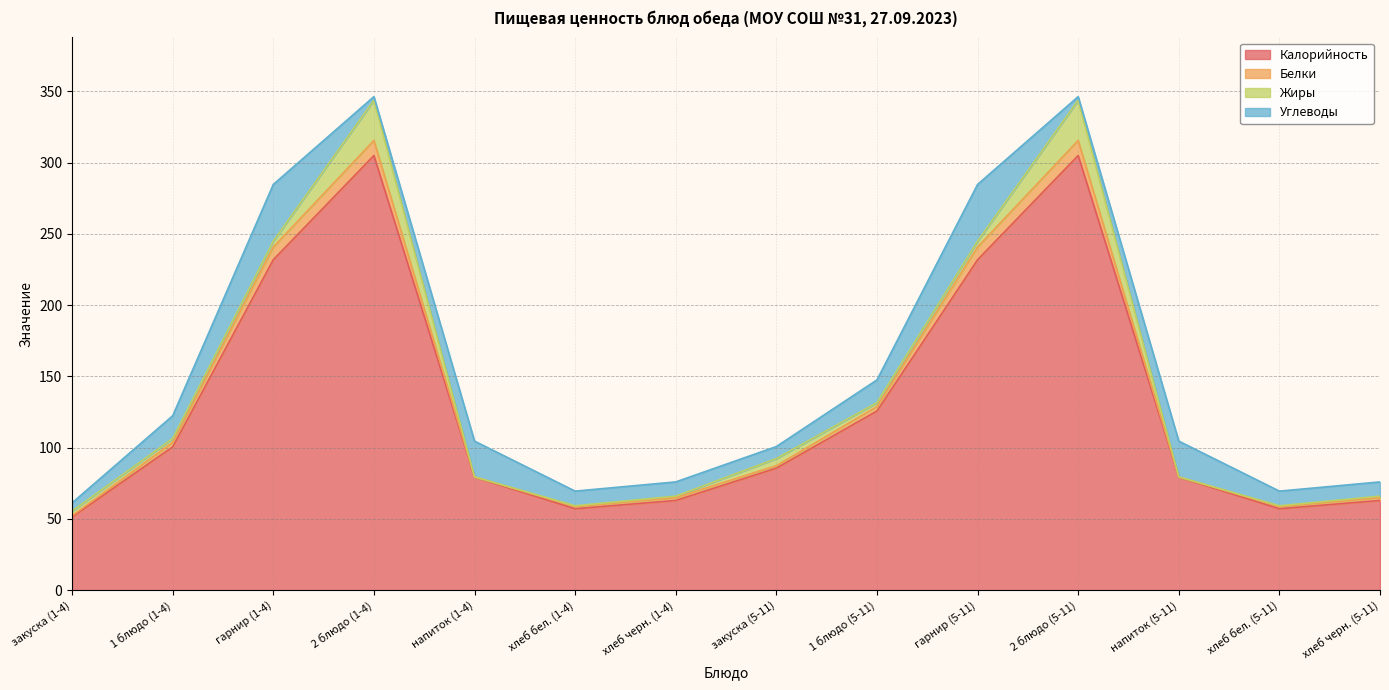

How many values in the Углеводы series exceed 10?

8